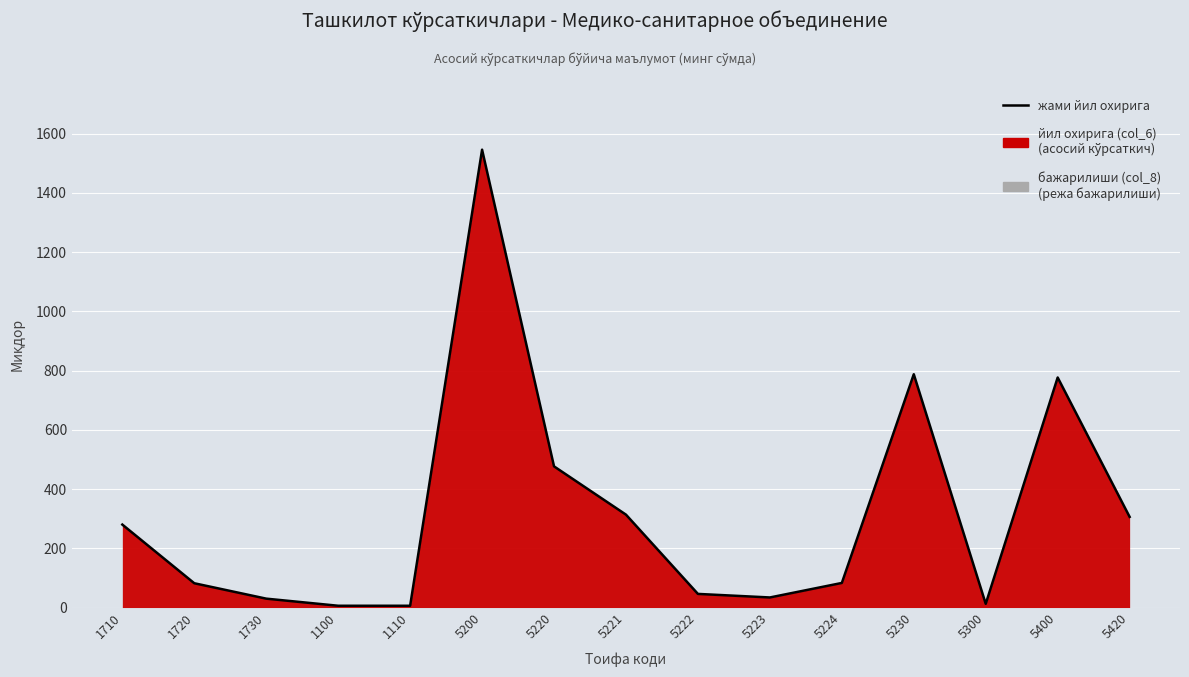

What position from the right is 5223?

6